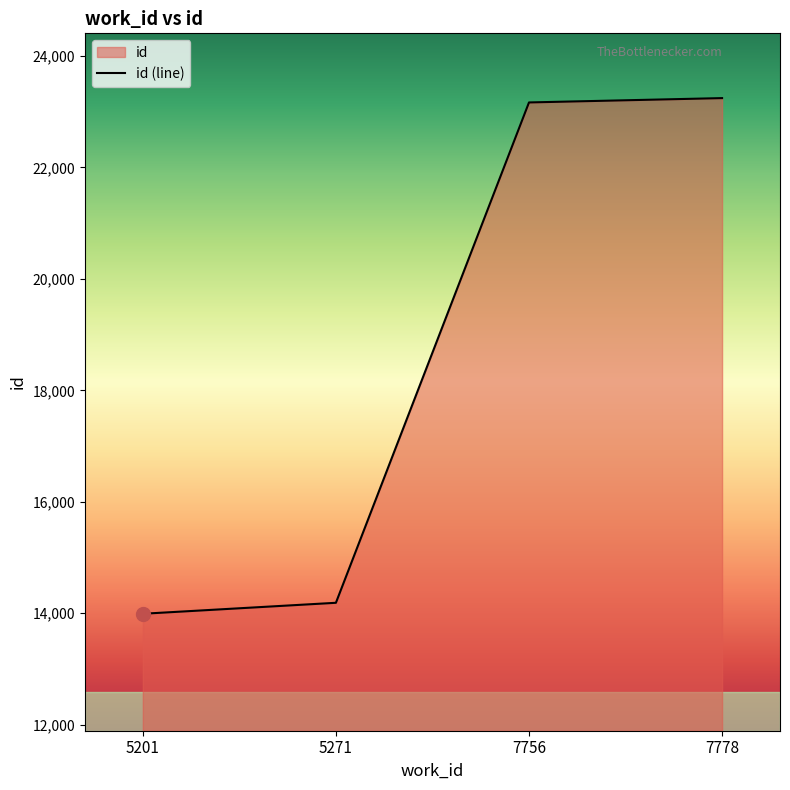

What is the change in value from 5201 to 7778?

+9253